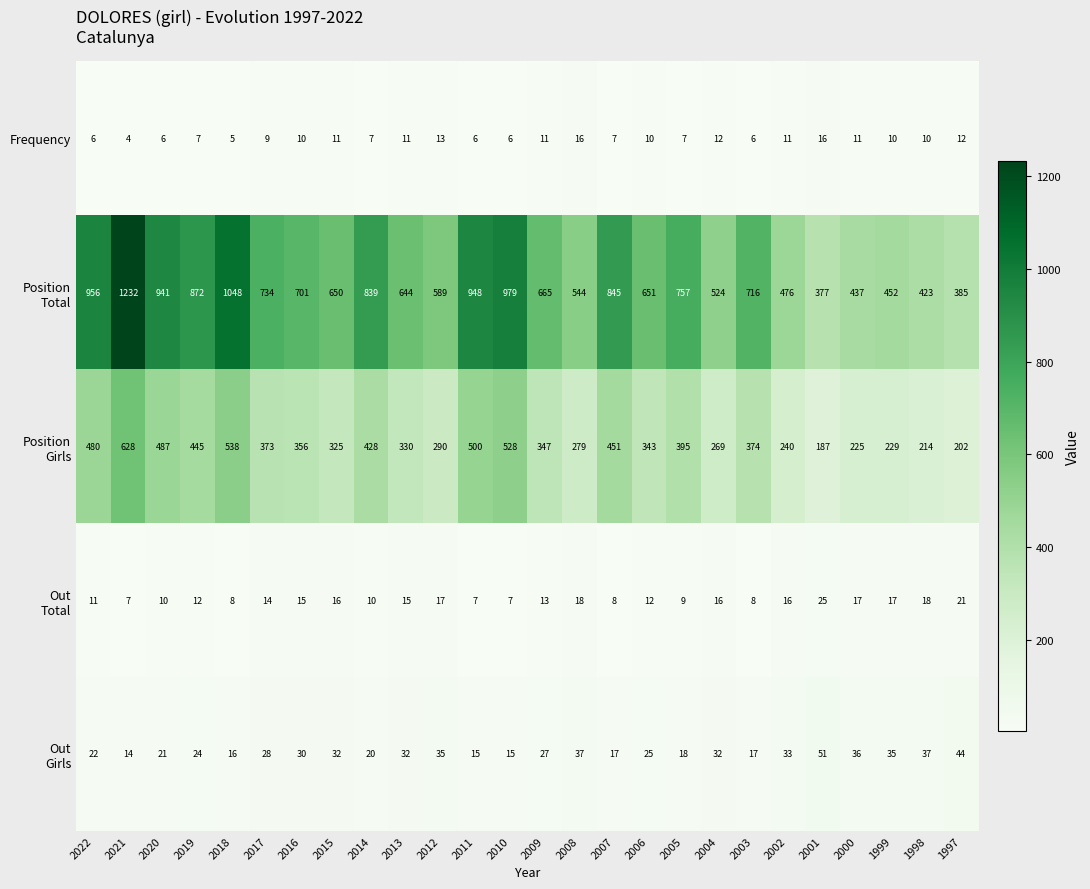

At which category does the chart reach its peak across all series?

2021